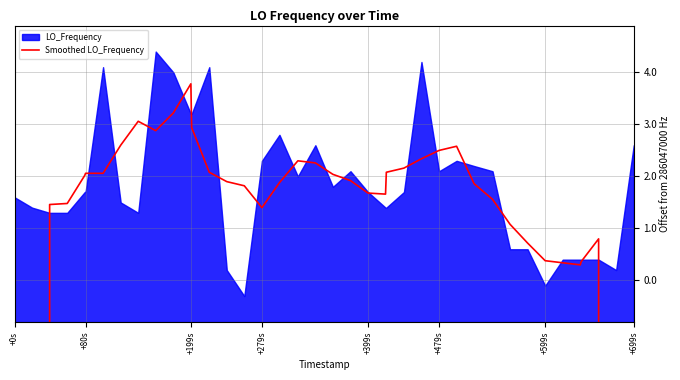

How many categories are shown in the chart?

40